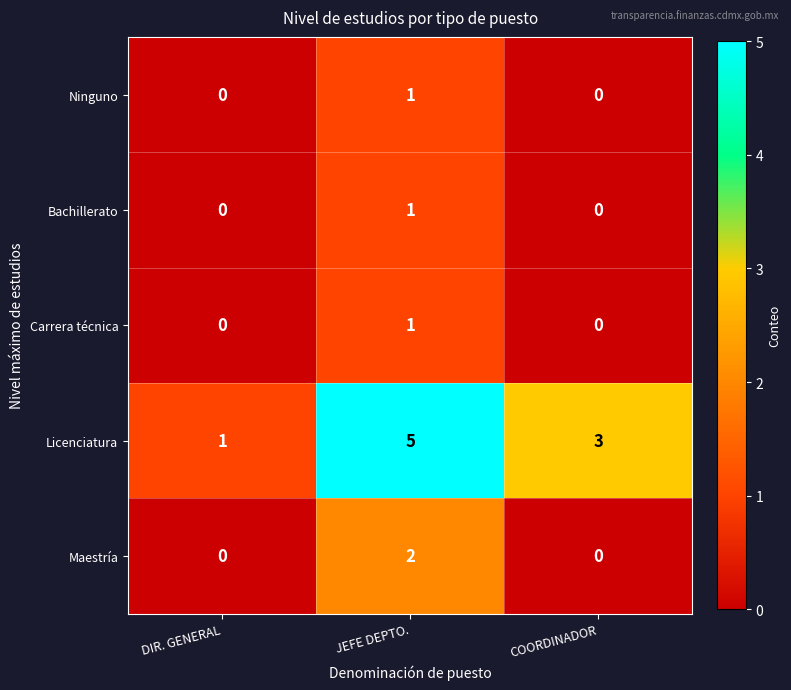

Is it true that Licenciatura equals 1 at DIR. GENERAL?

True